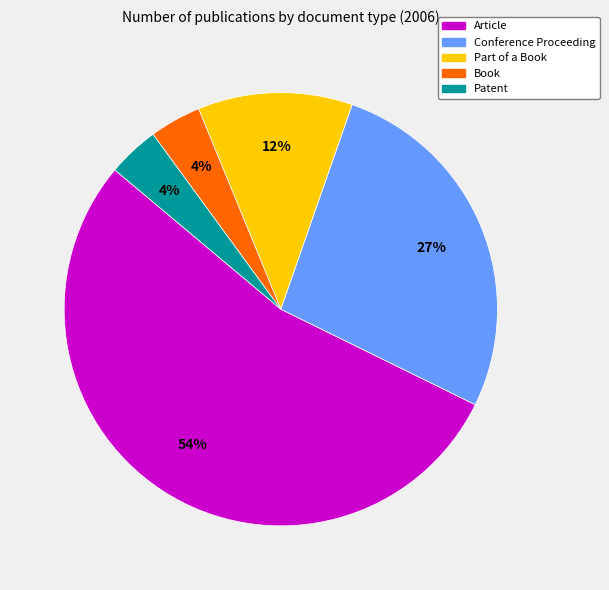

To the nearest percent, what is the difference between the Part of a Book and Conference Proceeding slice percentages?

15%